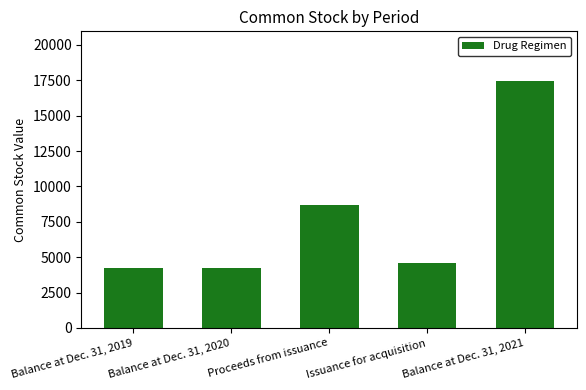

What is the ratio of the value at Issuance for acquisition to the value at Proceeds from issuance?

0.5